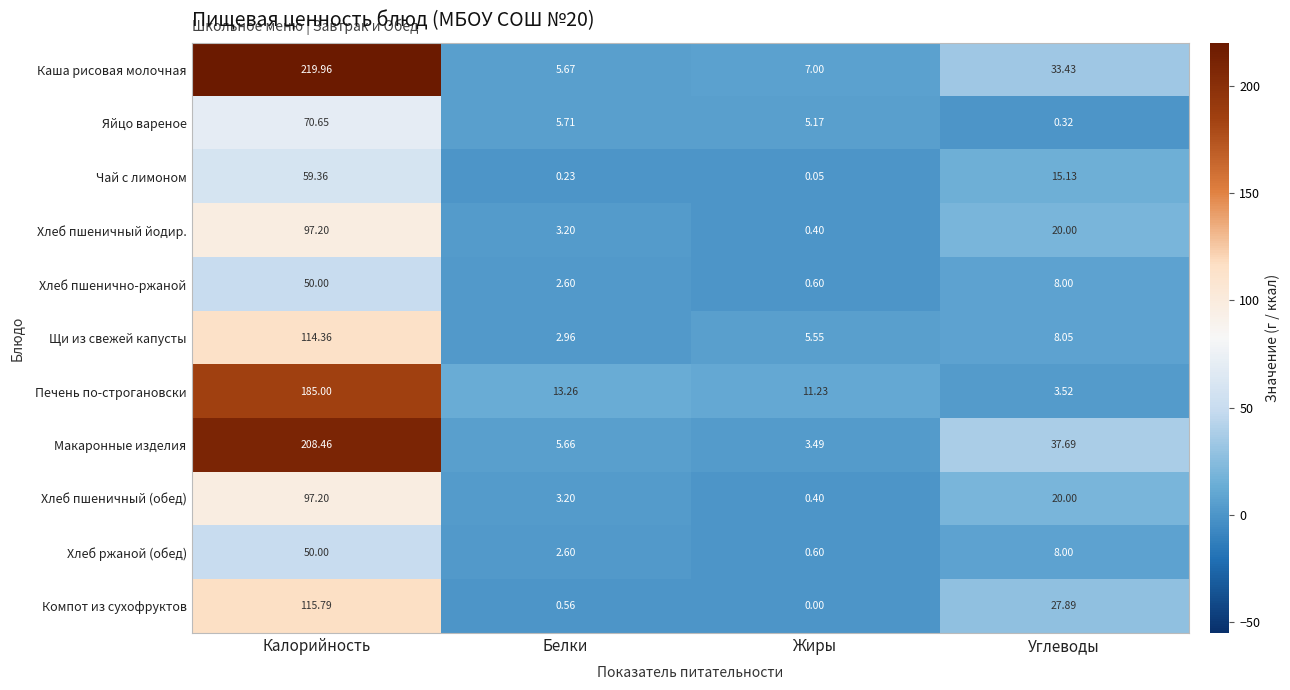

Rank the categories by Каша рисовая молочная value from highest to lowest.

Калорийность, Углеводы, Жиры, Белки